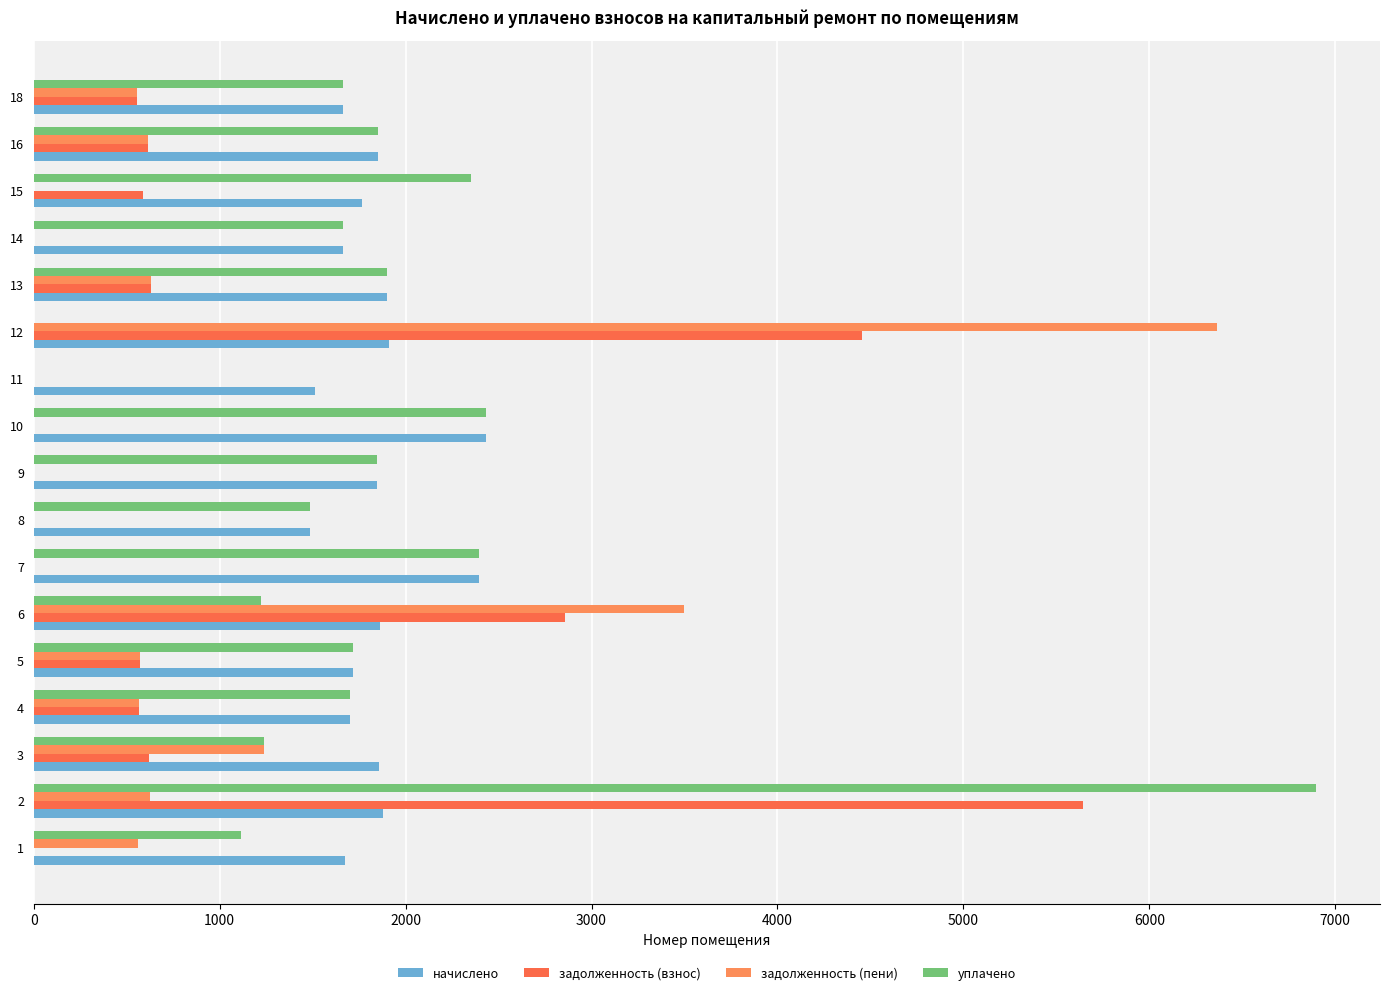

At how many categories does at least one series exceed 4566?

2